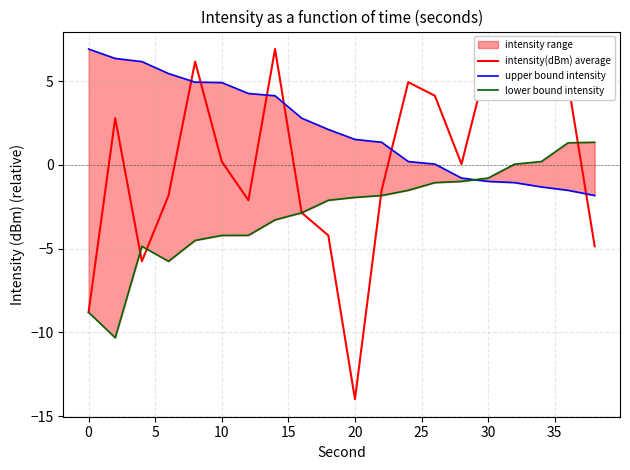

Is it true that upper bound intensity equals 2.3 at 25?

False